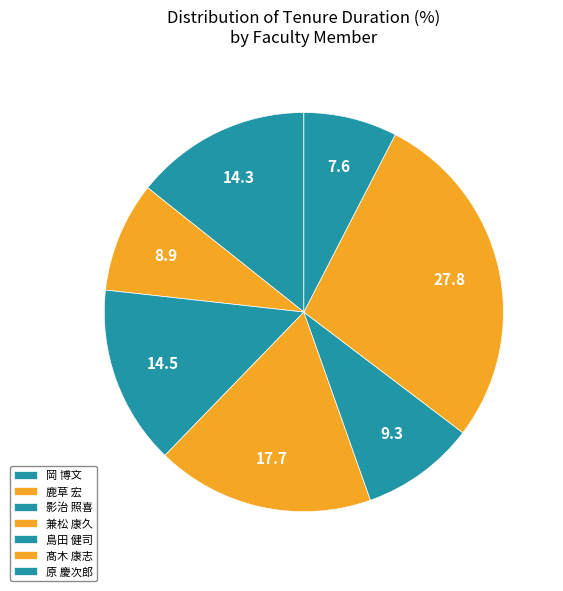

How many slices are in this pie chart?

7